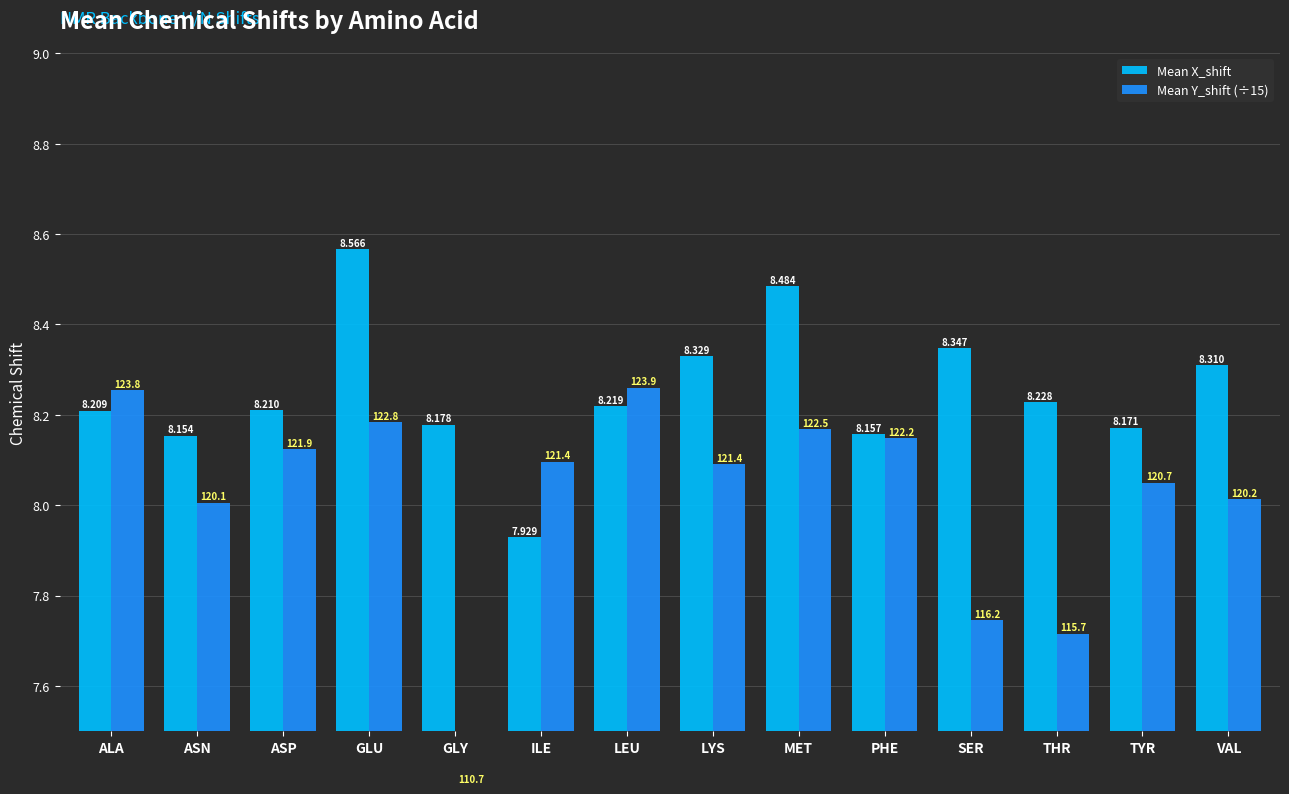

What is the label of the 12th bar from the left?

THR